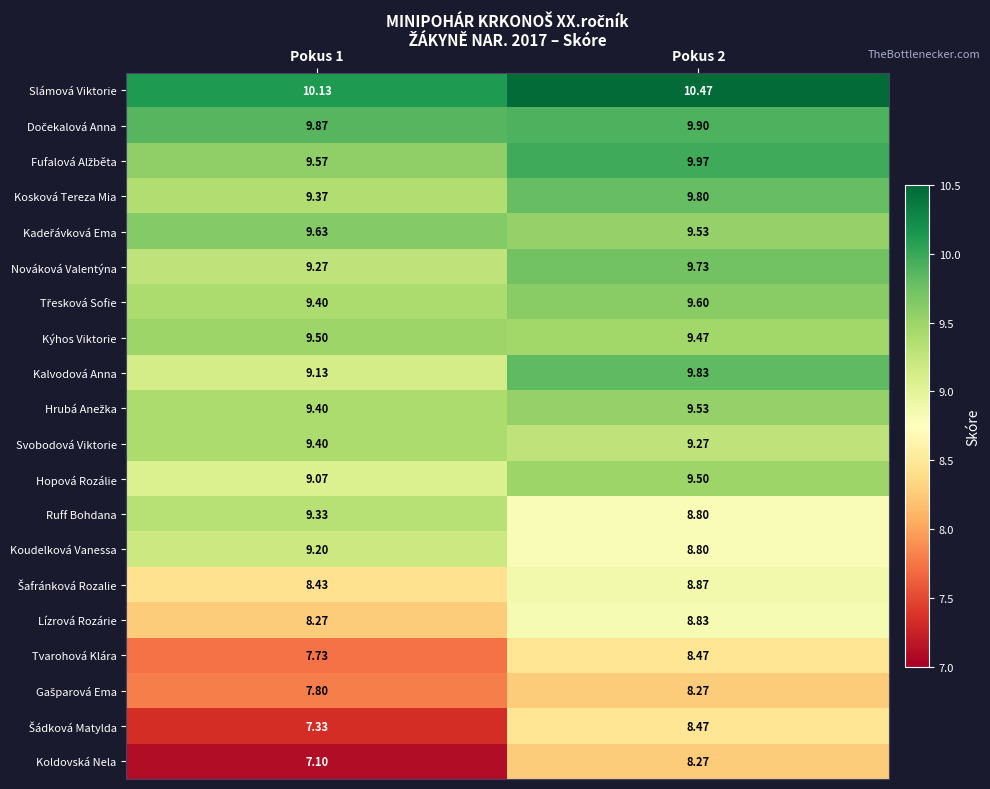

Which series changed the most between Pokus 1 and Pokus 2?

Koldovská Nela